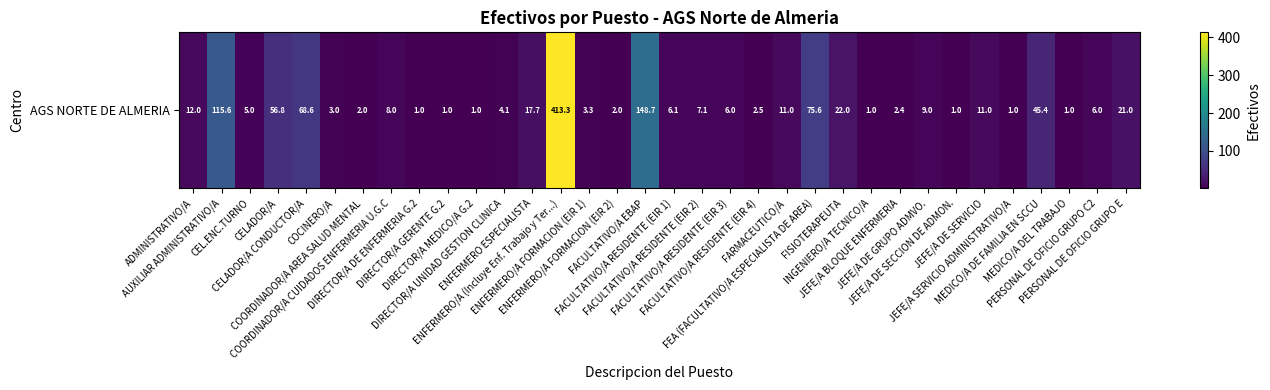

What is the difference between the maximum and minimum values?

412.3